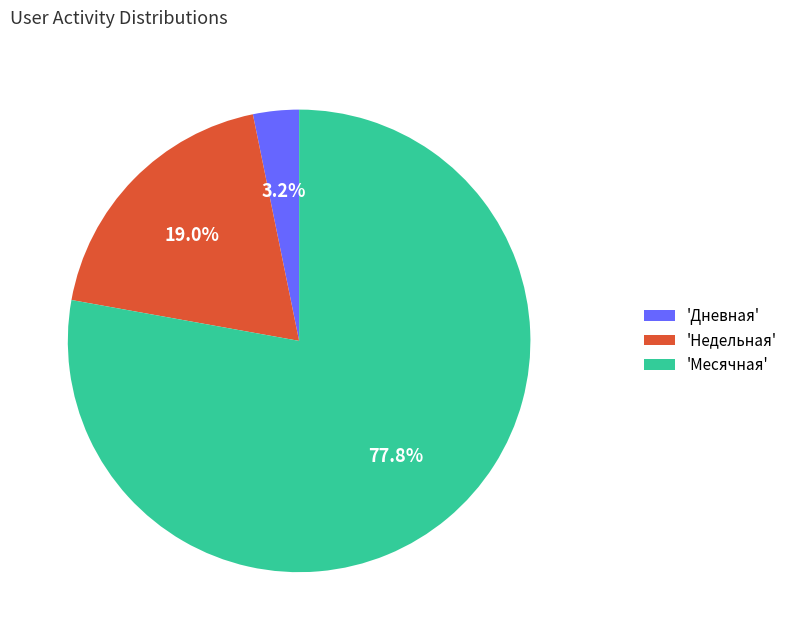

Is there any slice that represents more than half of the pie?

Yes